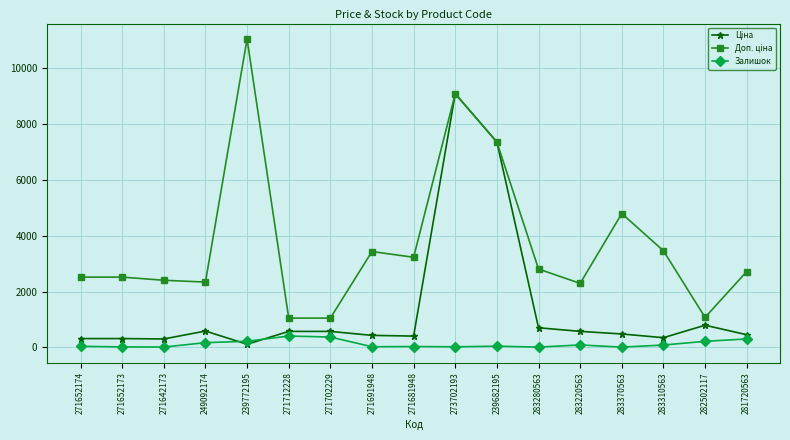

Which label corresponds to the largest value in the chart?

239772195